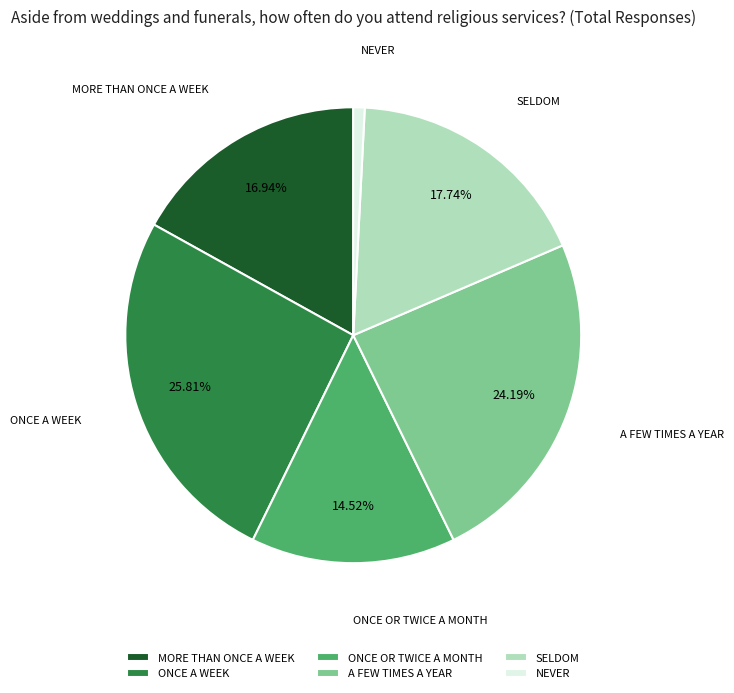

To the nearest percent, what percentage of the pie is ONCE OR TWICE A MONTH?

15%